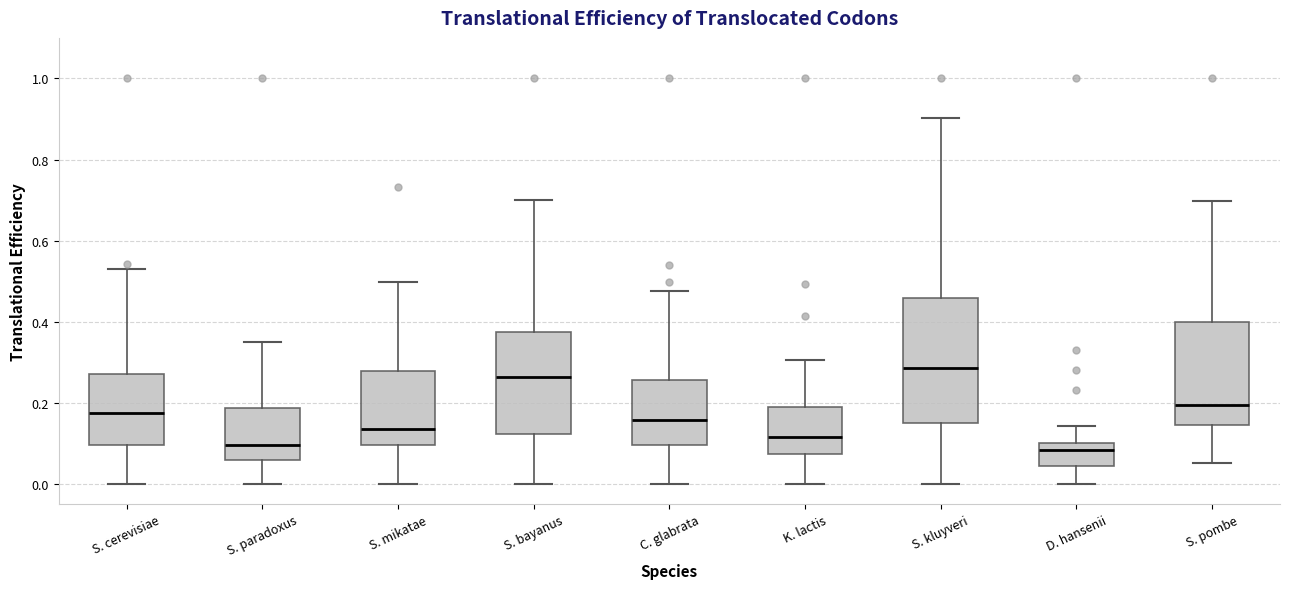

Reading left to right, transcribe this box plot: for each box, give where its median line is, the range the box spans, and where its two whiskers end, as read against the y-axis. The values are not printed on the chart, so give them approximately, as read against the axis.

S. cerevisiae: median 0.18, box 0.10 to 0.28, whiskers 0.00 to 0.54
S. paradoxus: median 0.10, box 0.06 to 0.18, whiskers 0.00 to 0.34
S. mikatae: median 0.14, box 0.10 to 0.28, whiskers 0.00 to 0.50
S. bayanus: median 0.26, box 0.12 to 0.38, whiskers 0.00 to 0.70
C. glabrata: median 0.16, box 0.10 to 0.26, whiskers 0.00 to 0.48
K. lactis: median 0.12, box 0.08 to 0.18, whiskers 0.00 to 0.30
S. kluyveri: median 0.28, box 0.16 to 0.46, whiskers 0.00 to 0.90
D. hansenii: median 0.08, box 0.04 to 0.10, whiskers 0.00 to 0.14
S. pombe: median 0.20, box 0.14 to 0.40, whiskers 0.06 to 0.70